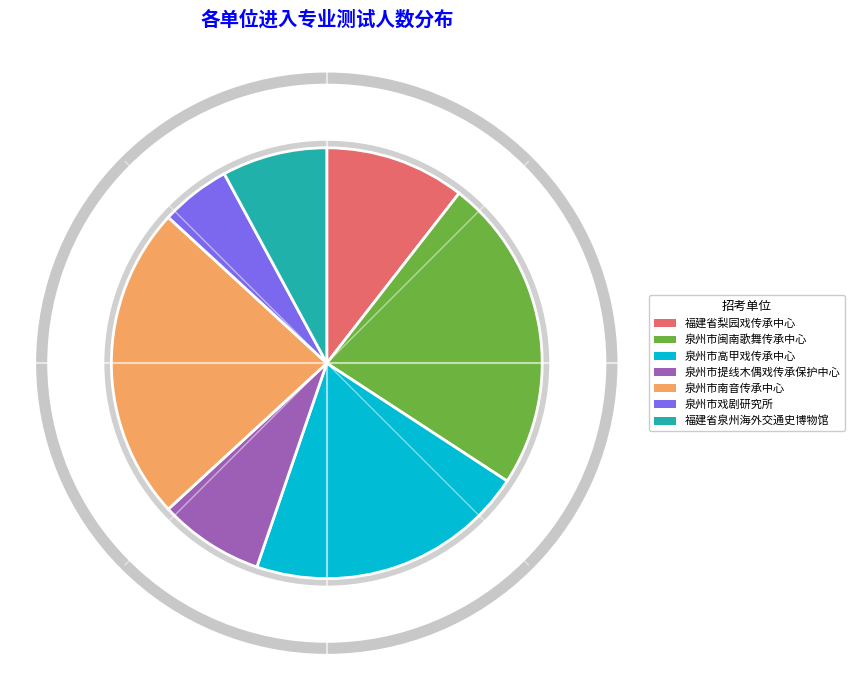

What percentage is the 泉州市戏剧研究所 slice, to the nearest percent?

5%